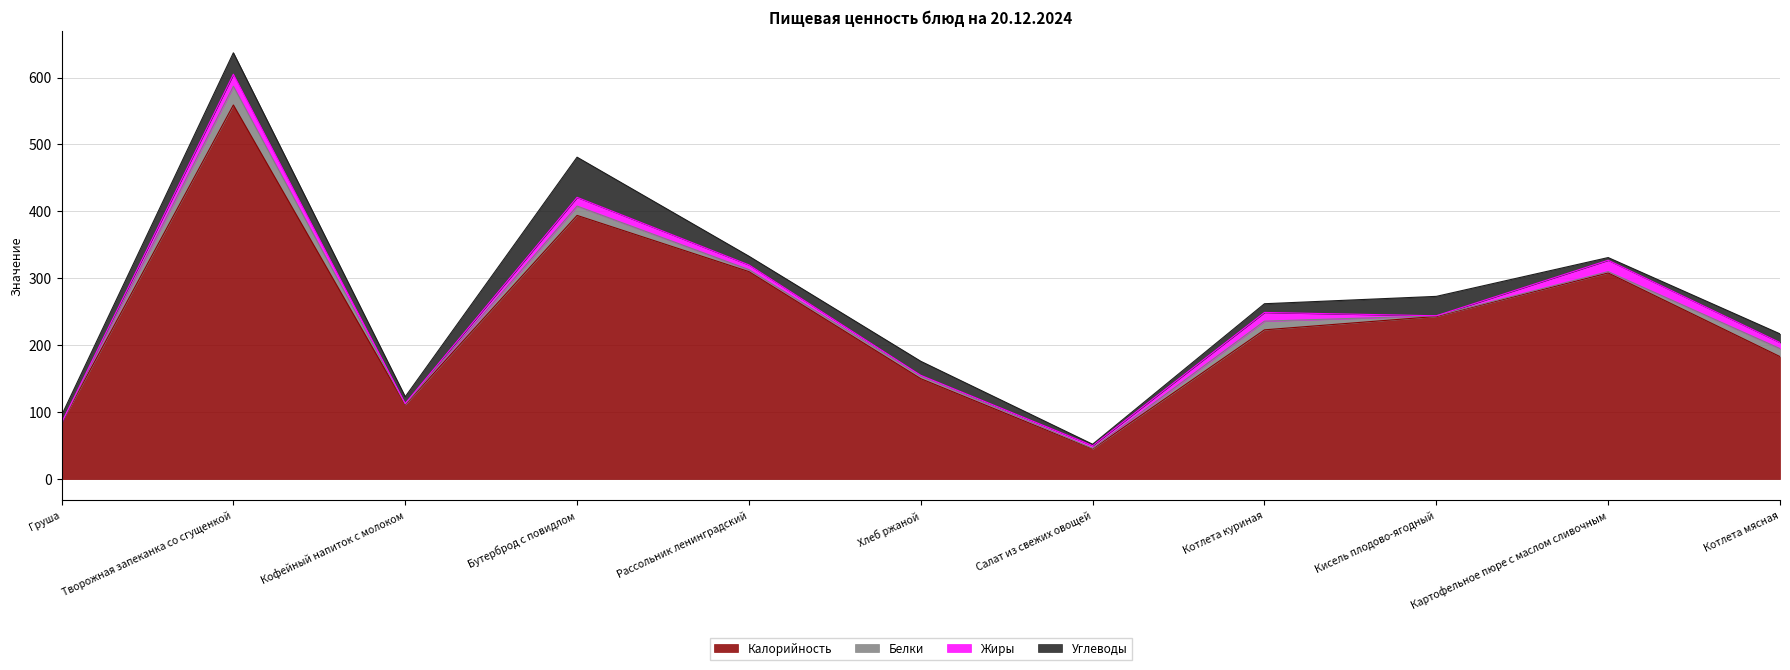

What is the average value of the Жиры series?

8